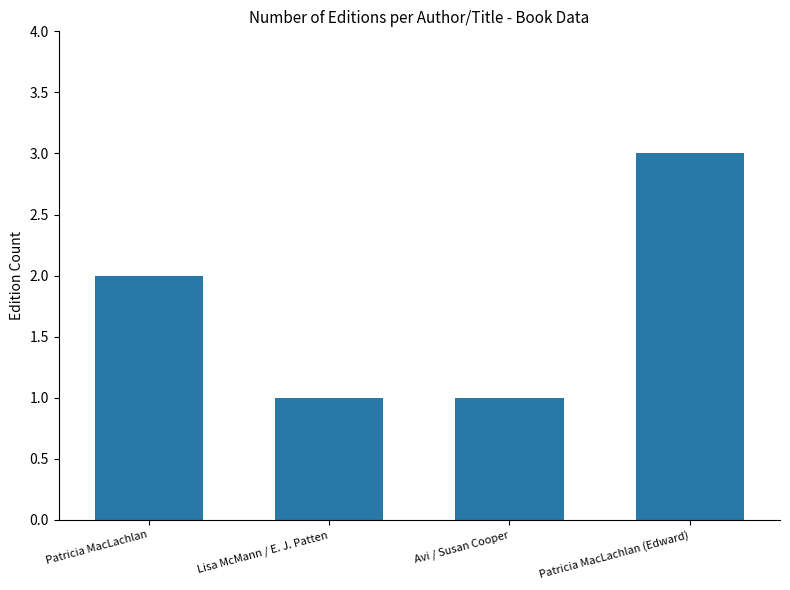

What is the change in value from Lisa McMann / E. J. Patten to Patricia MacLachlan (Edward)?

+2